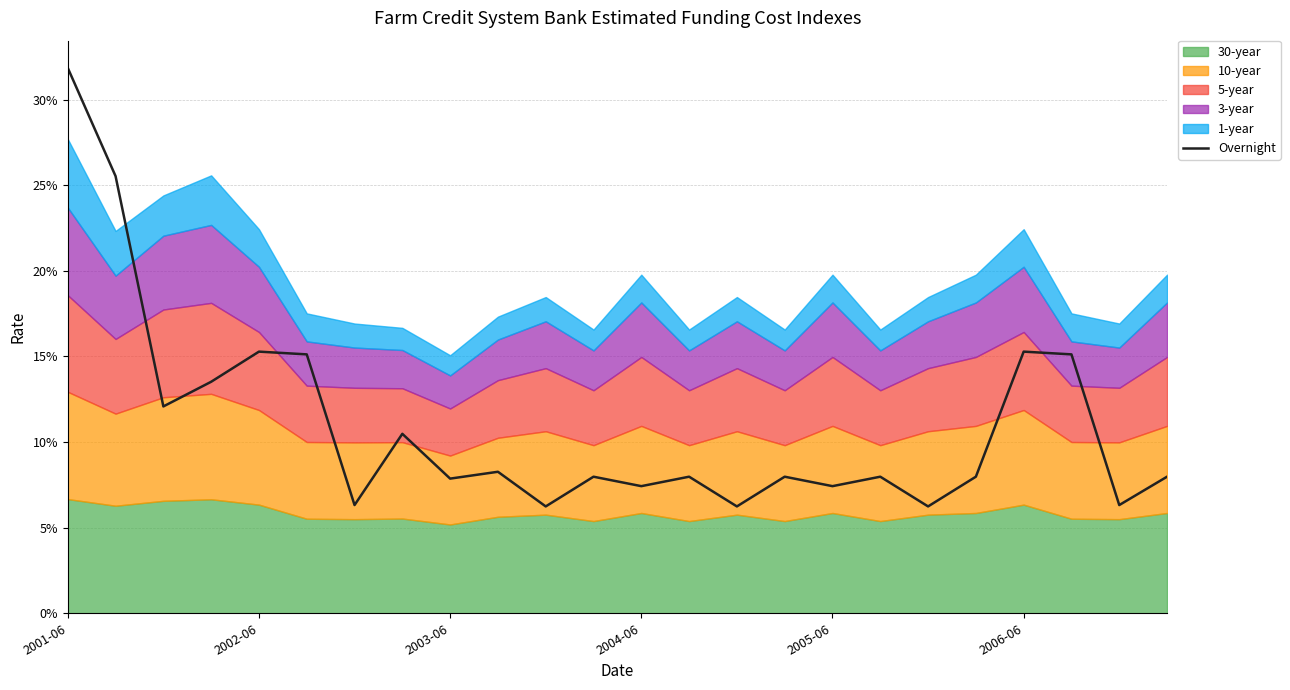

What is the sum of all values?

2.6